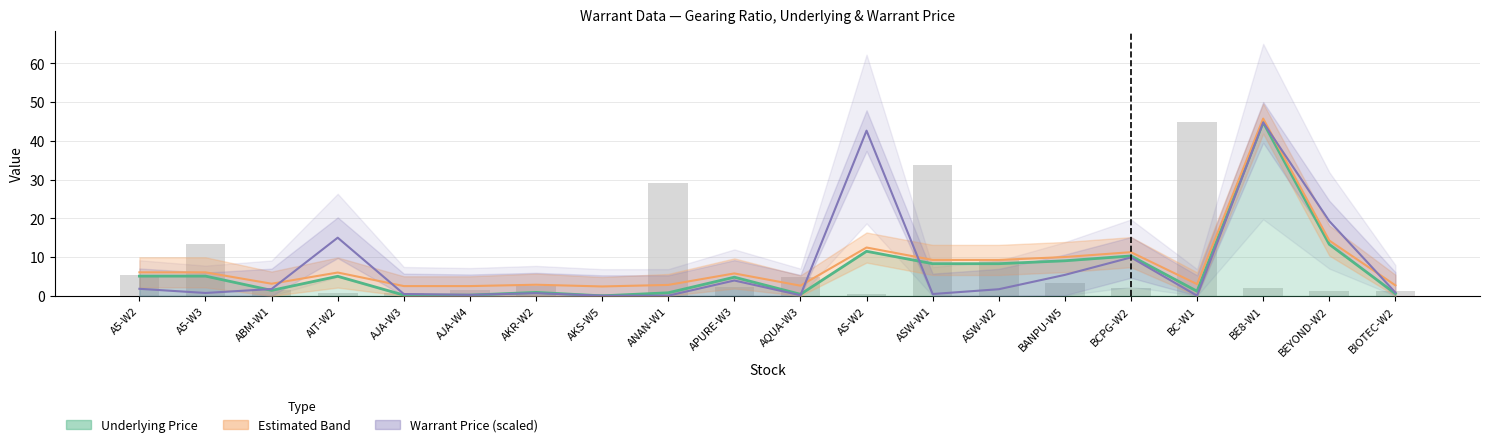

What is the label of the 3rd bar from the right?

BE8-W1